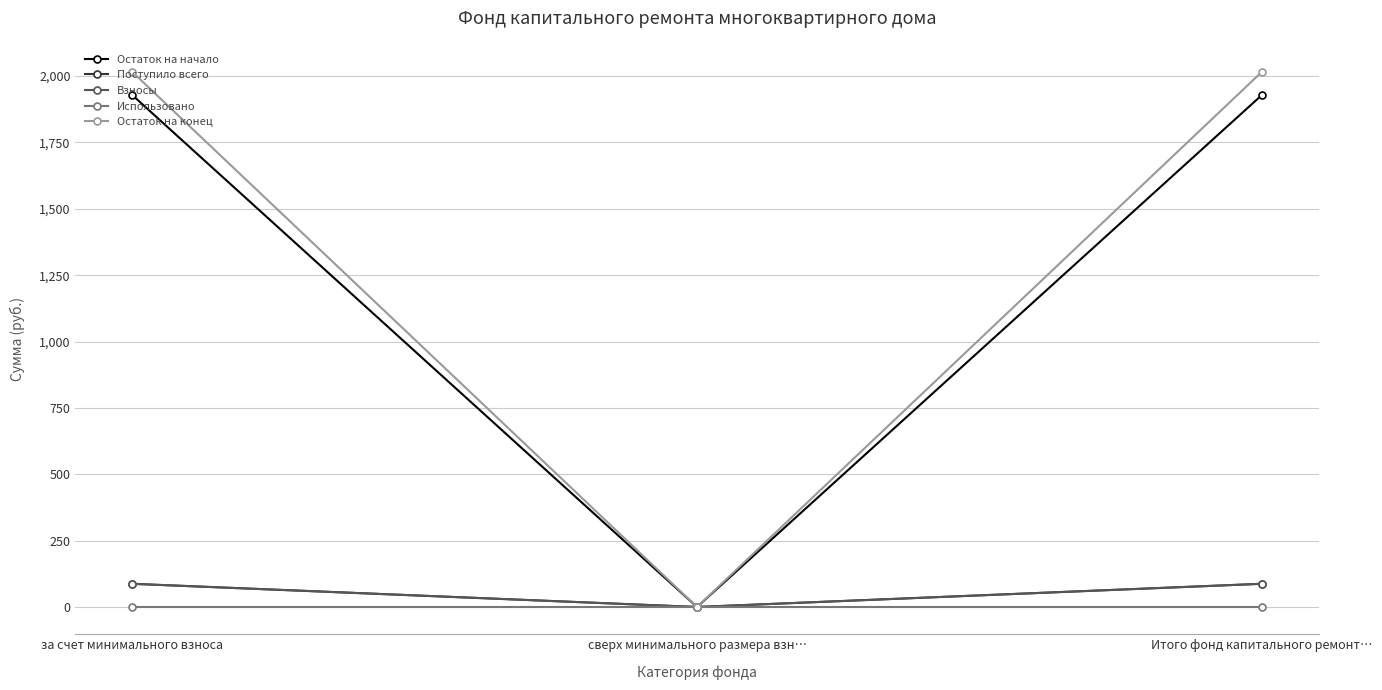

Is this an area chart (filled region under the line)?

No